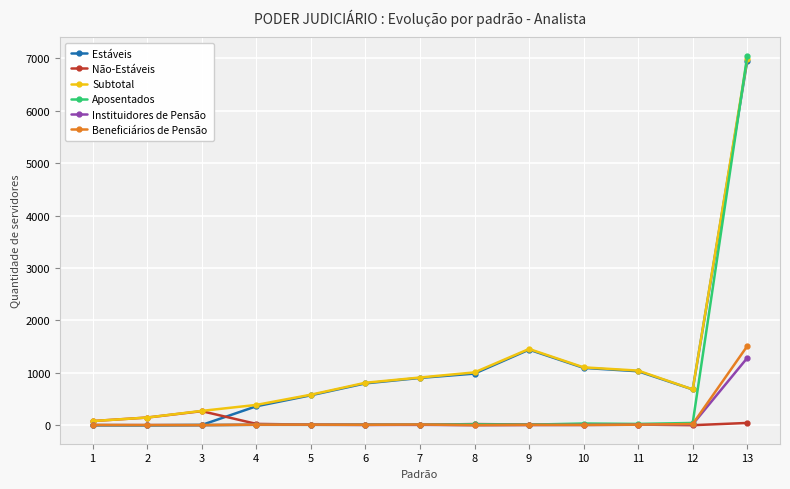

What is the highest value of the Instituidores de Pensão series?

1285